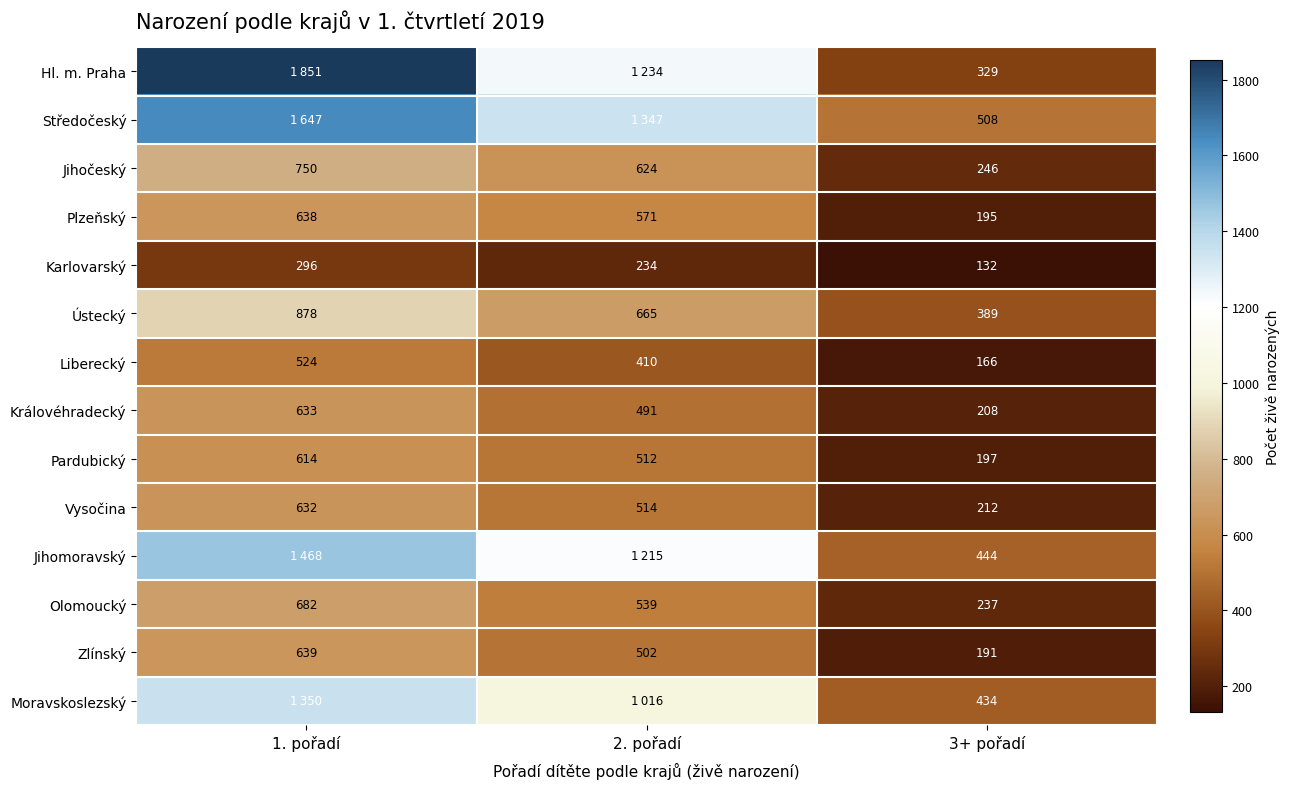

How many Ústecký values are between 389 and 878?

3